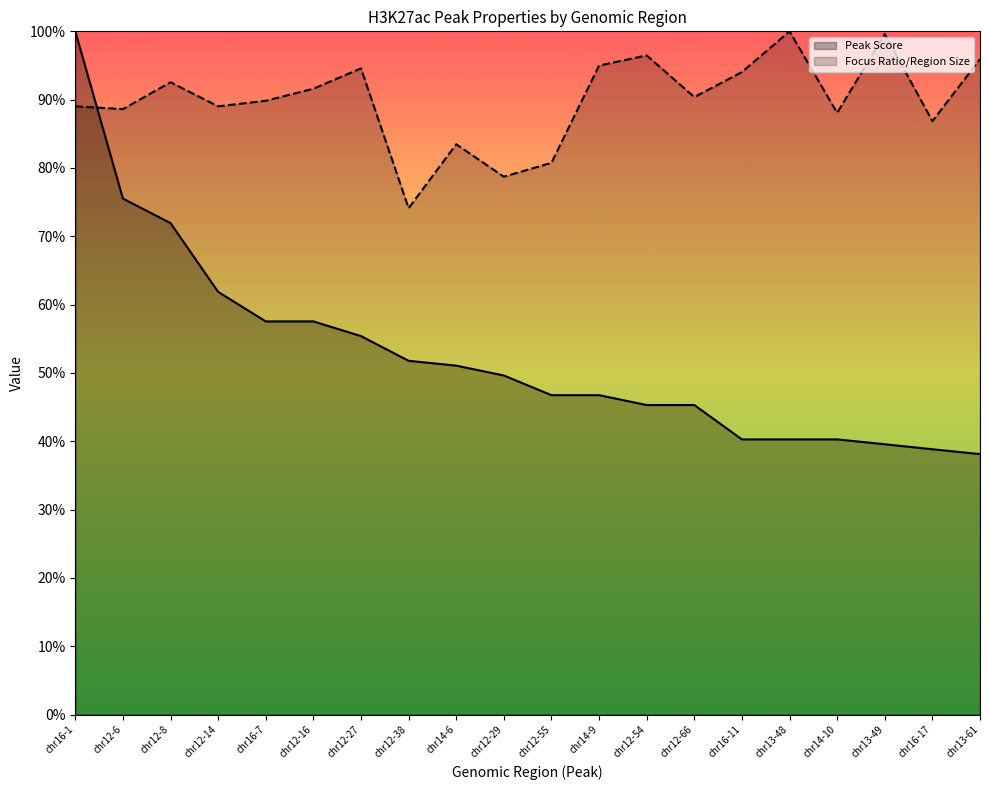

Between chr12-27 and chr14-10, which series saw the biggest shift?

Peak Score